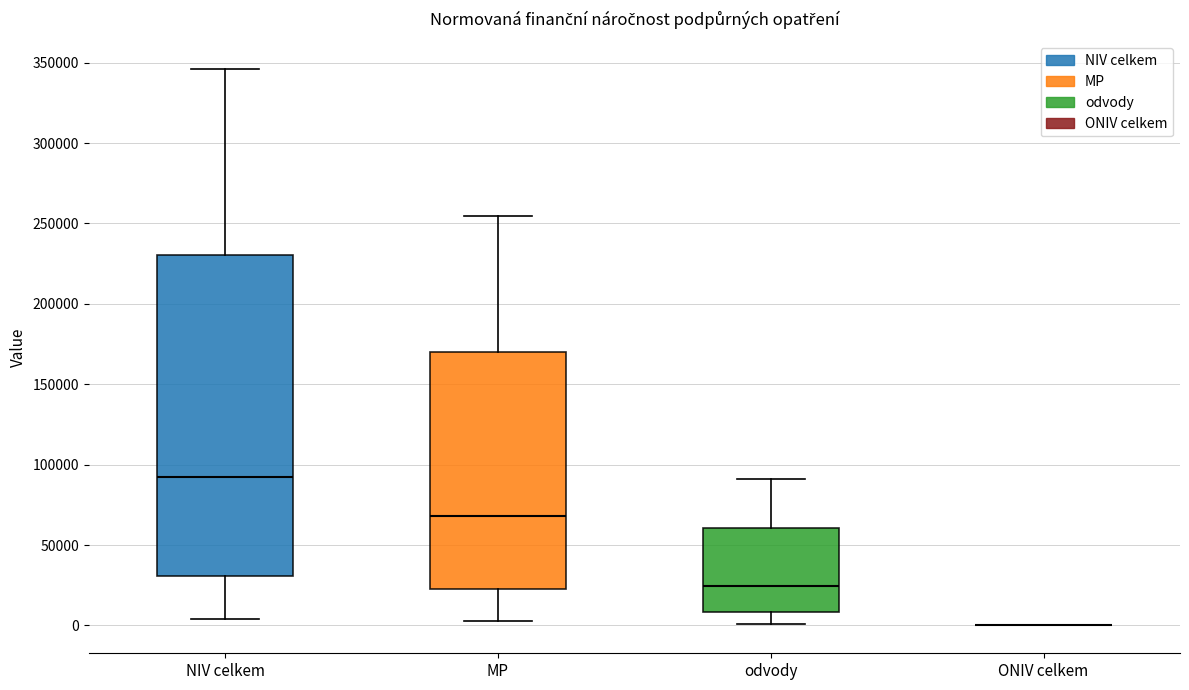

Comparing the boxes themselves (not the whiskers), which one is the tallest?

NIV celkem